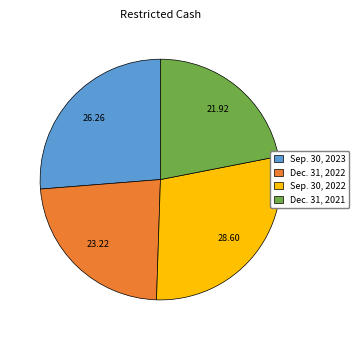

Rank the categories by value from lowest to highest.

Dec. 31, 2021, Dec. 31, 2022, Sep. 30, 2023, Sep. 30, 2022